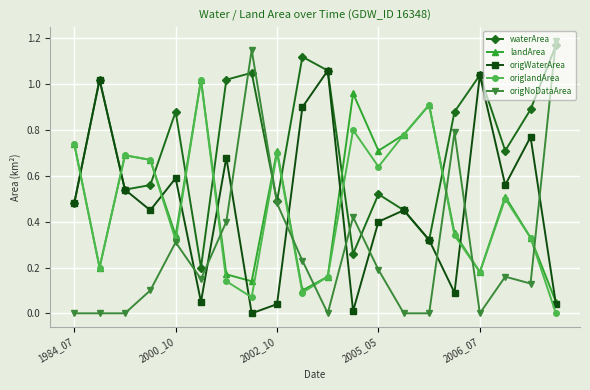

Which series has the largest range (max minus min)?

origNoDataArea